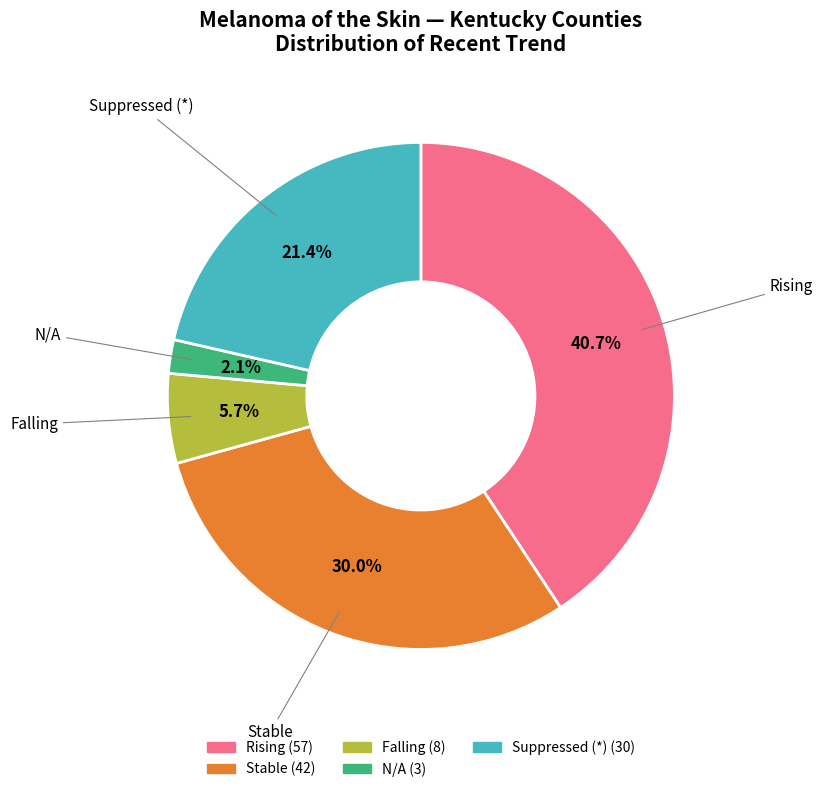

Do Falling (8) and Rising (57) together represent more than half of the pie?

No